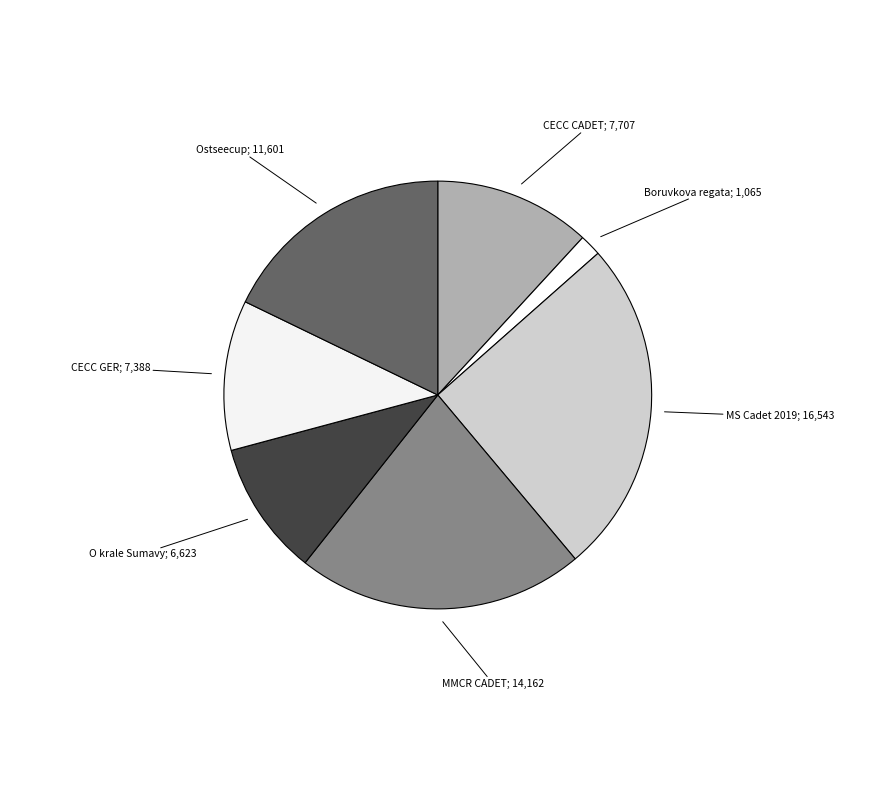

Count the number of slices in the pie.

7